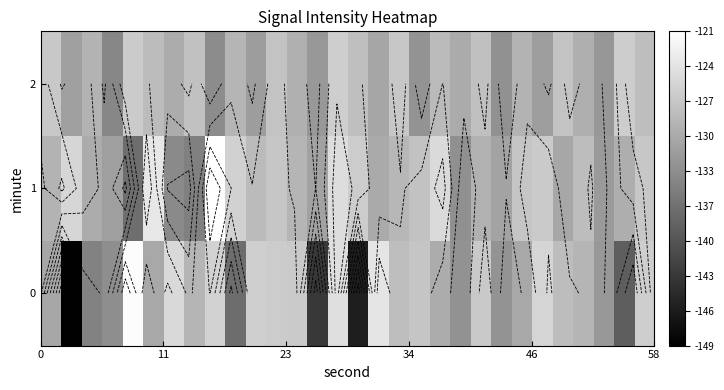

Rank the series by their maximum value, from lowest to highest.

2, 0, 1